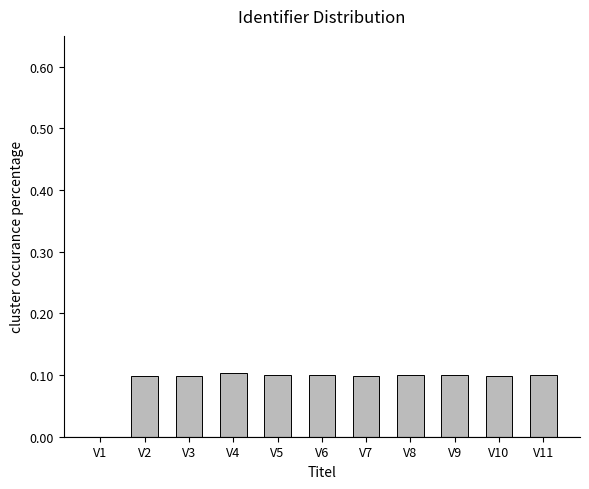

Reading right to left, what are all the values shown in this chart?

V11=0.1	V10=0.1	V9=0.1	V8=0.1	V7=0.1	V6=0.1	V5=0.1	V4=0.1	V3=0.1	V2=0.1	V1=0.0